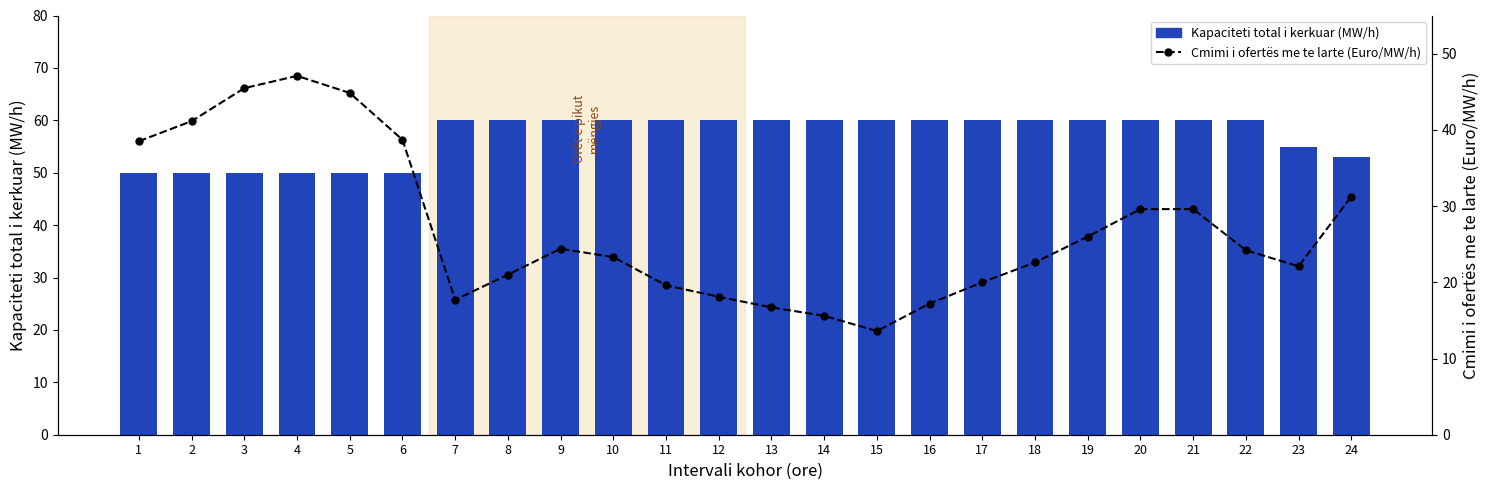

At 2, list the series in order from smallest to largest.

Cmimi i ofertës me te larte (Euro/MW/h), Kapaciteti total i kerkuar (MW/h)